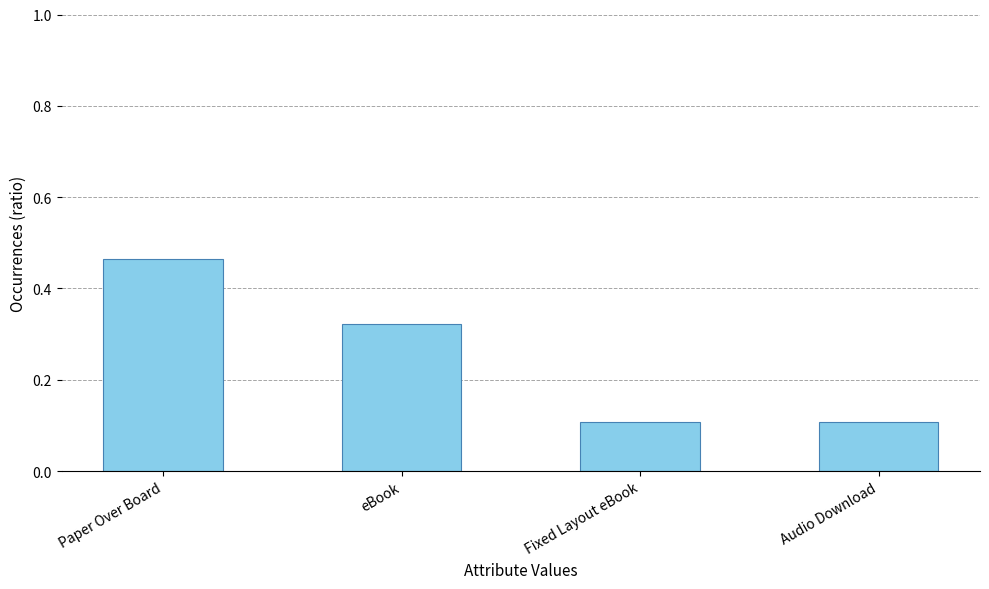

True or false: the data shows 0.2 at Fixed Layout eBook.

False